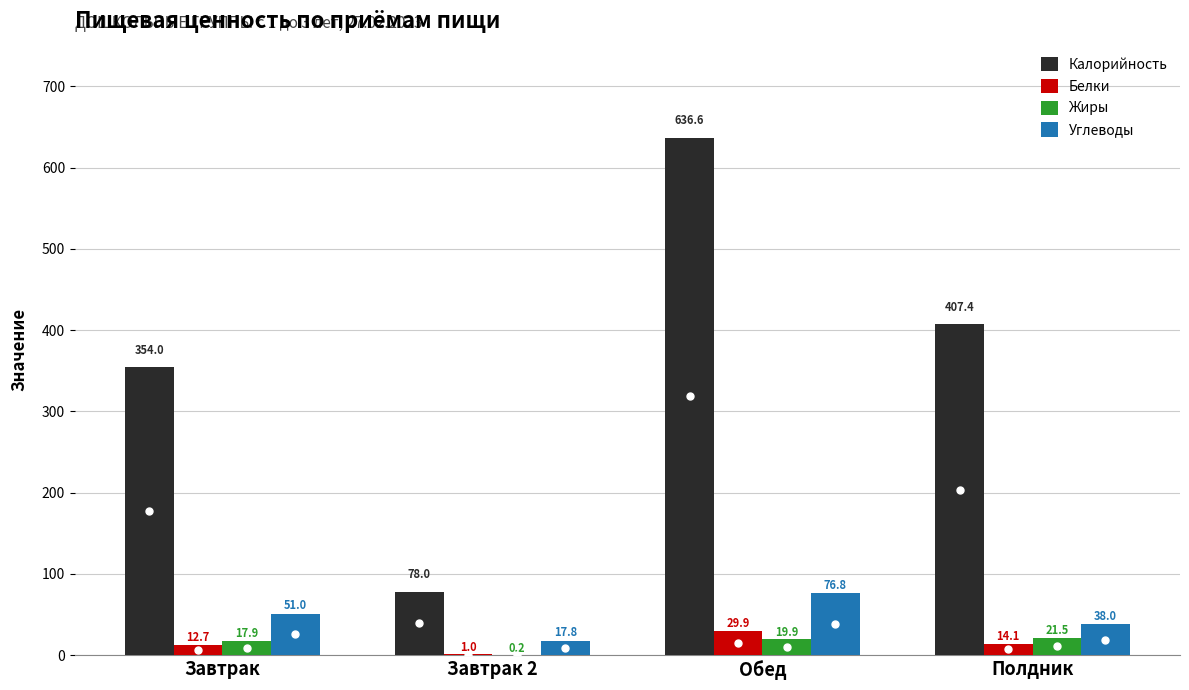

What is the spread (max minus min) of values at Завтрак 2?

77.8